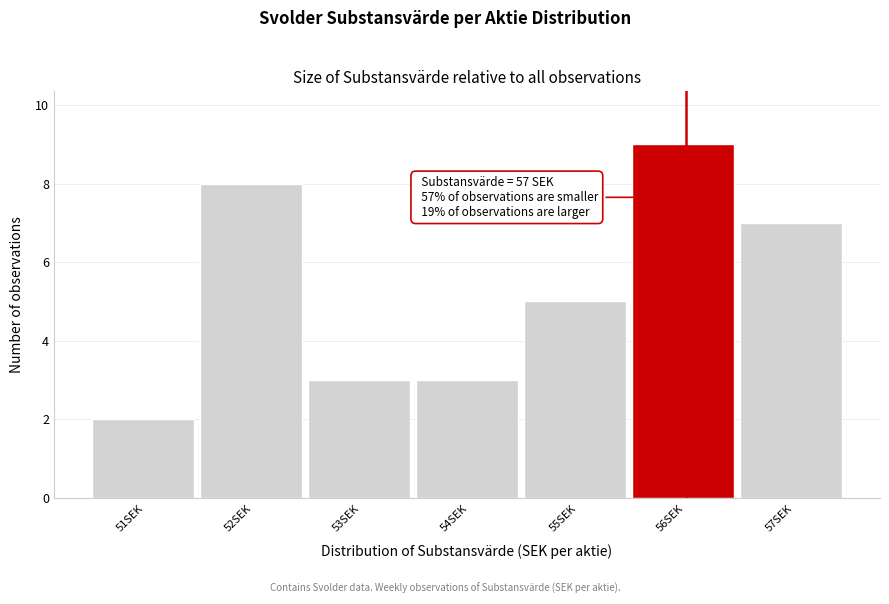

Reading right to left, transcribe all the data shown in this chart.

7	9	5	3	3	8	2